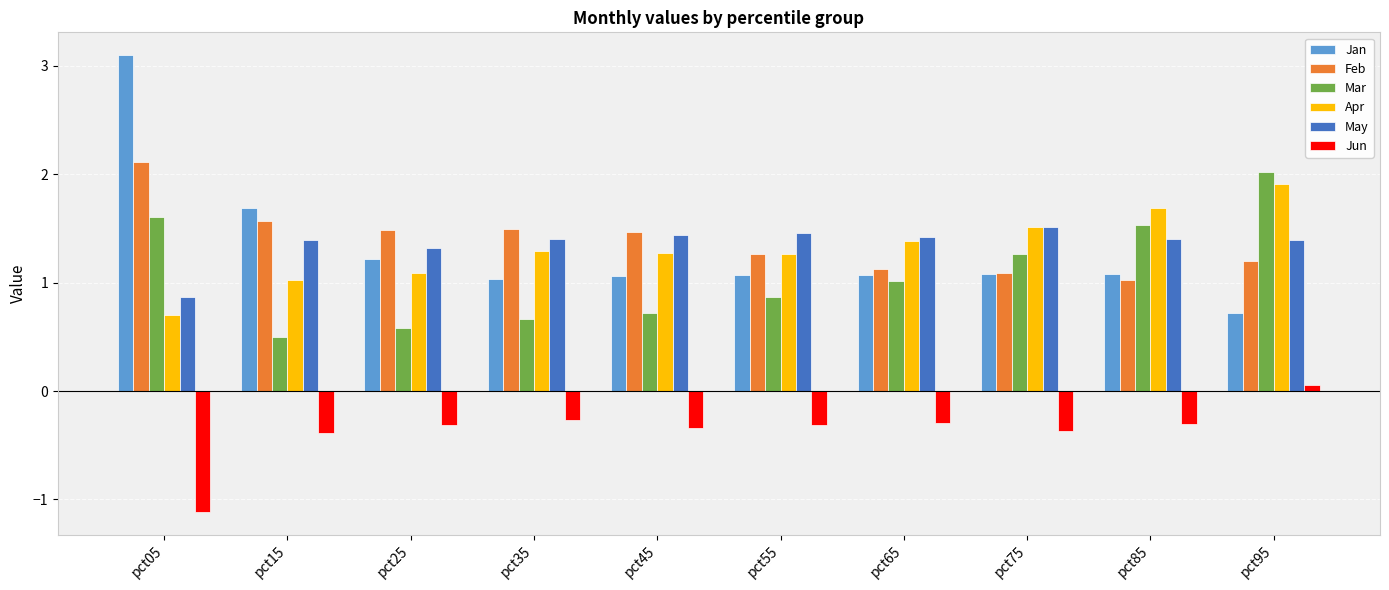

Where does the Jan series first go above 1?

pct05